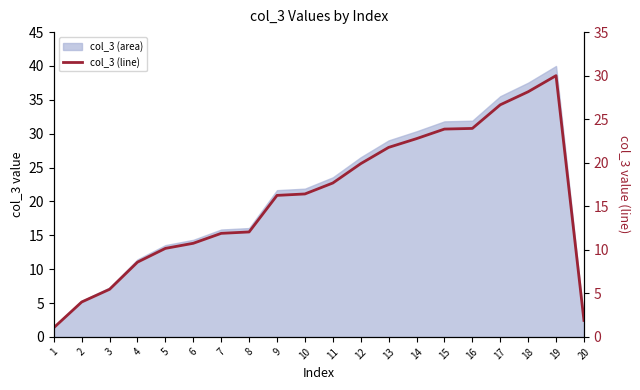

List the labels in order of value, largest first.

19, 18, 17, 16, 15, 14, 13, 12, 11, 10, 9, 8, 7, 6, 5, 4, 3, 2, 20, 1